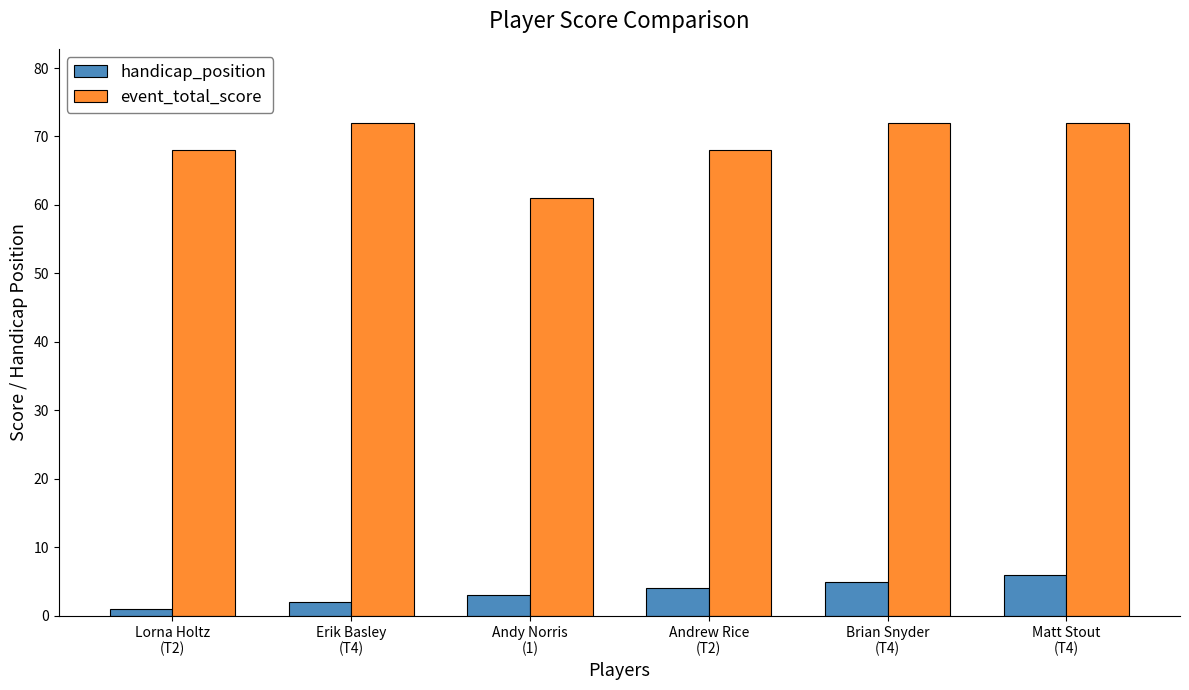

How many event_total_score values are between 68 and 72?

5